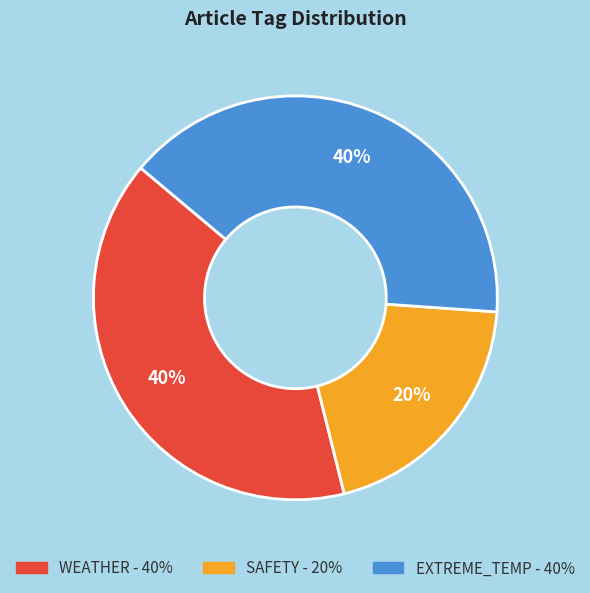

Does any single category account for the majority?

No